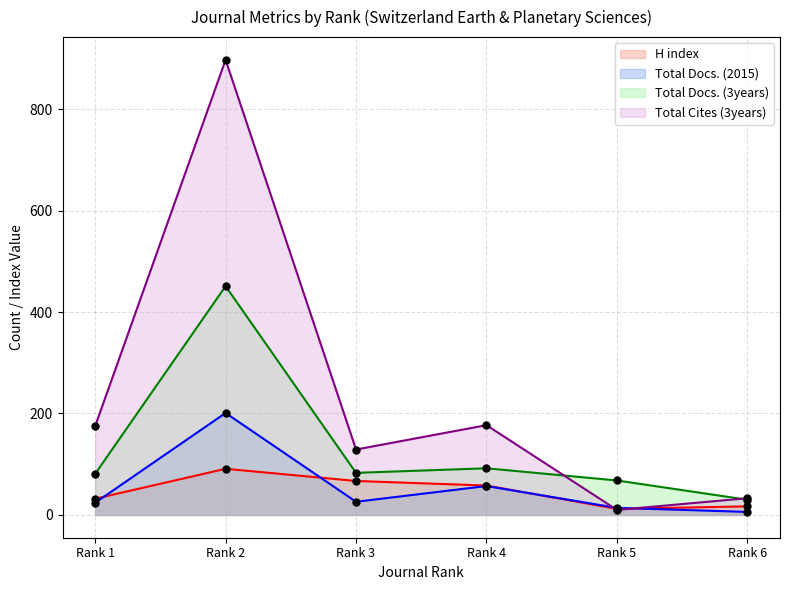

Which series contains the highest Y value?

Total Cites (3years)